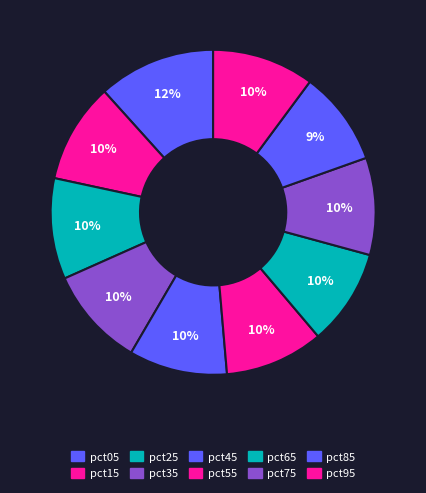

Is there a majority slice in this chart?

No